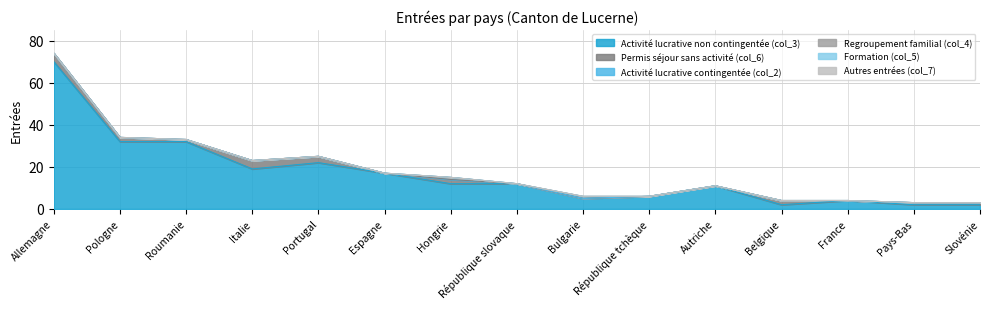

Read the Activité lucrative non contingentée (col_3) value at Portugal.

22